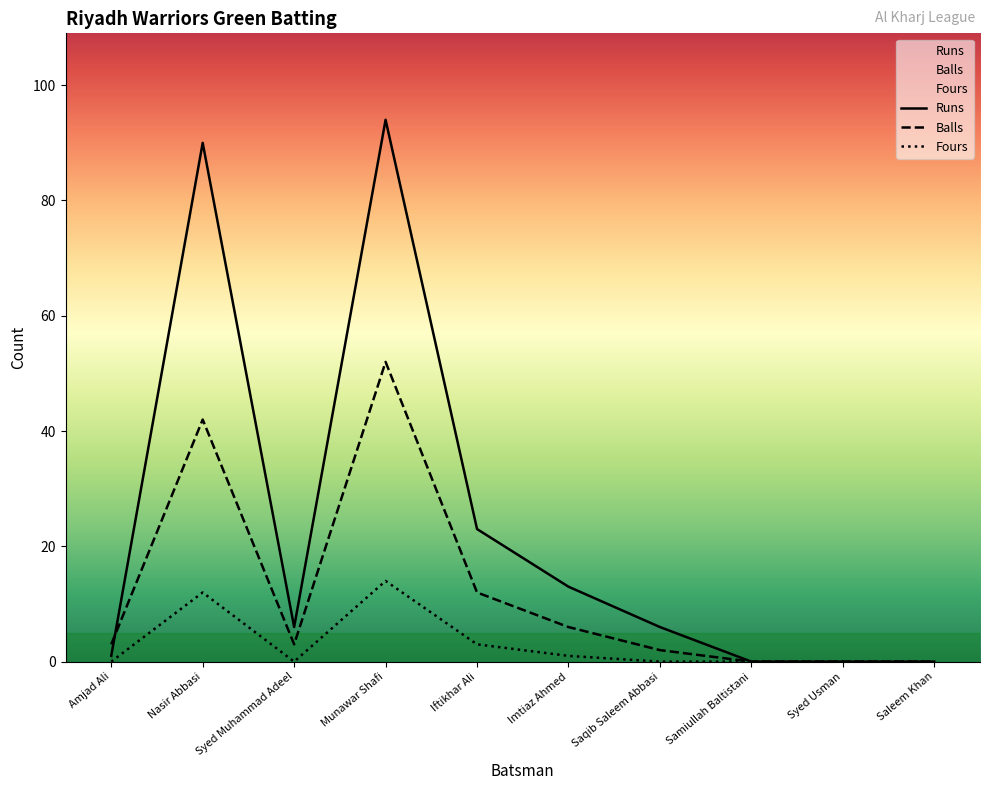

At which label does Runs first exceed 6?

Nasir Abbasi